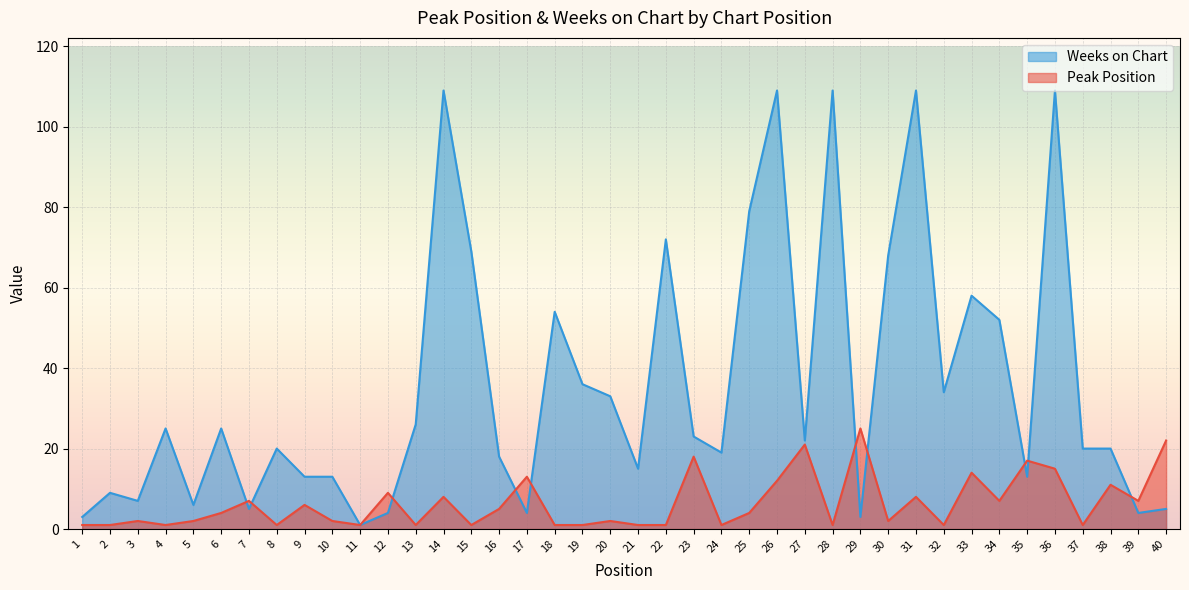

What are all the series names shown in the legend?

Weeks on Chart, Peak Position